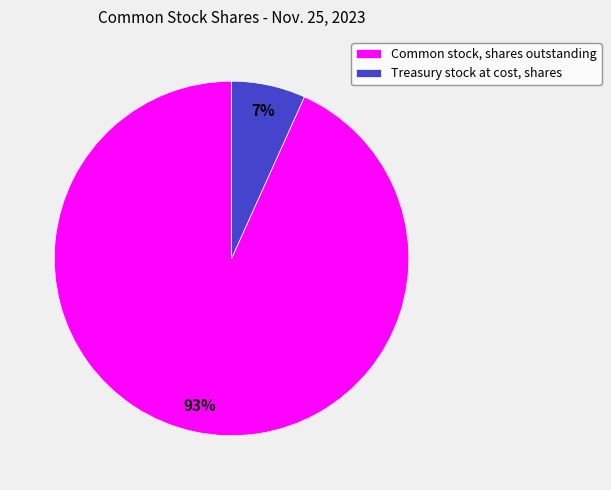

The Common stock, shares outstanding slice represents 93% of the pie. True or false?

True